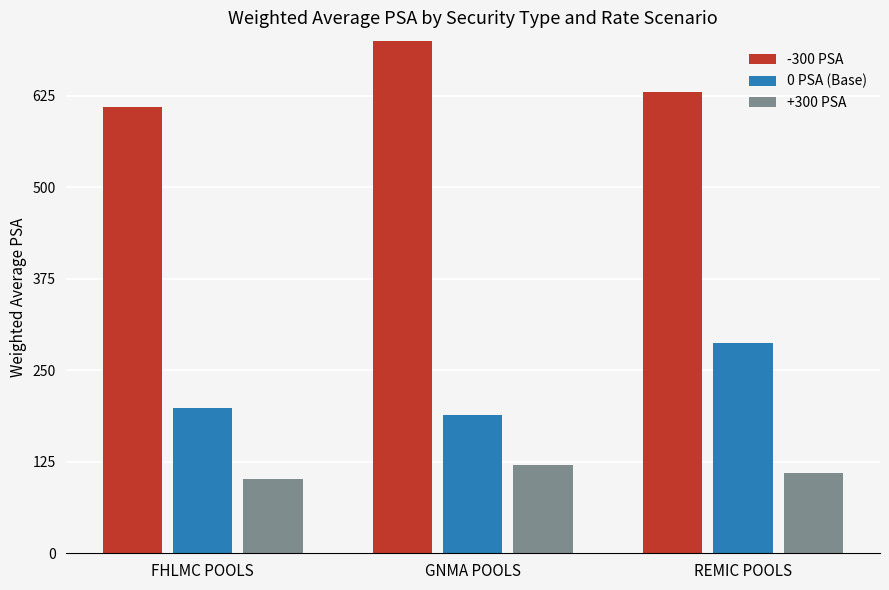

What is the label of the 3rd bar from the left?

REMIC POOLS